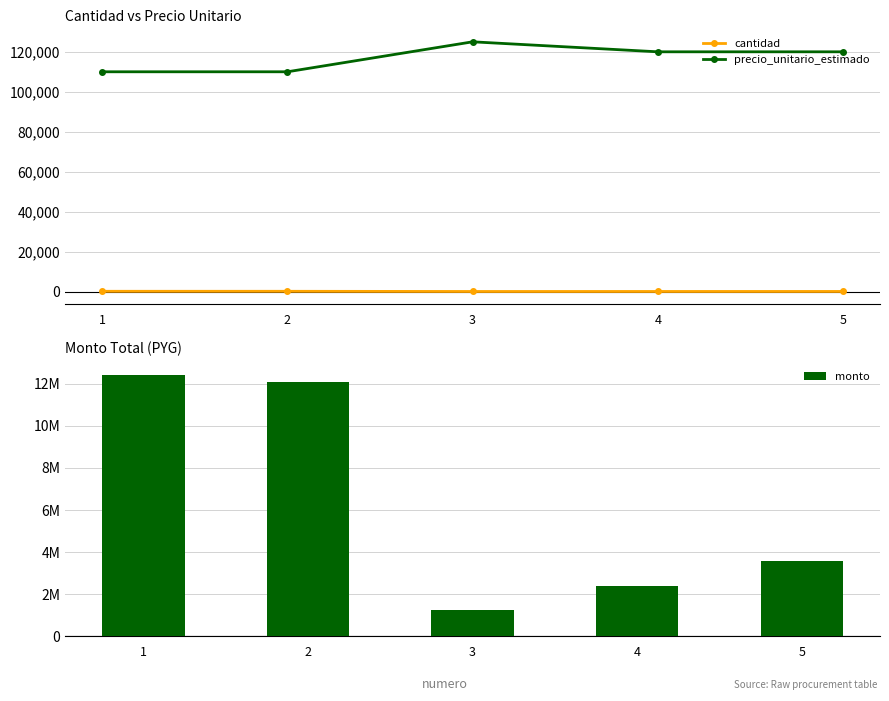

True or false: precio_unitario_estimado has a value of 120000 at 4.

True